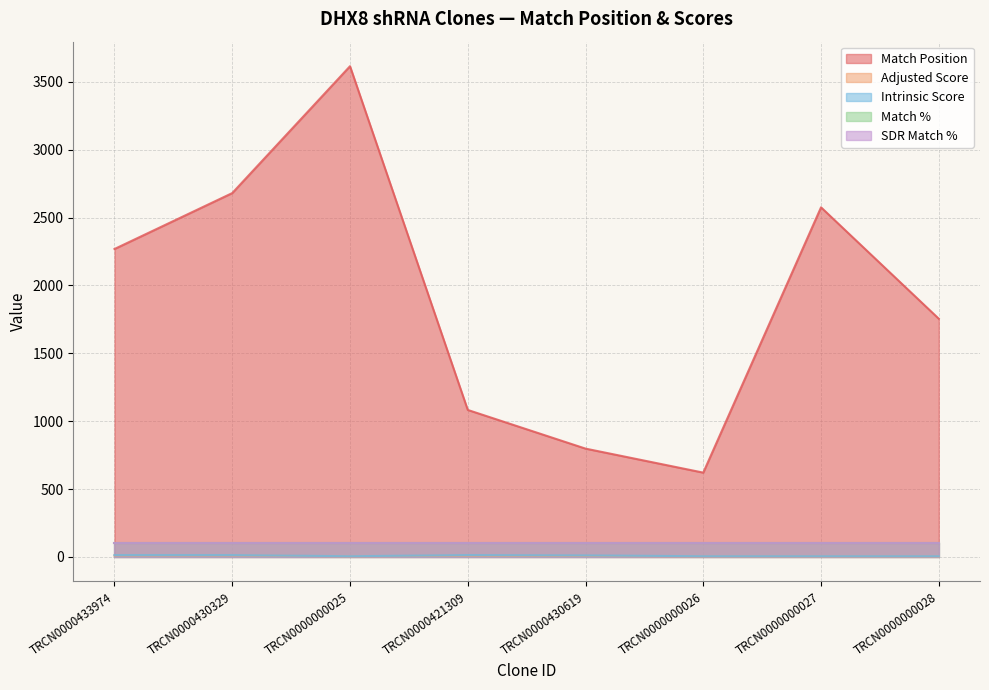

At which category is the sum across all series the highest?

TRCN0000000025